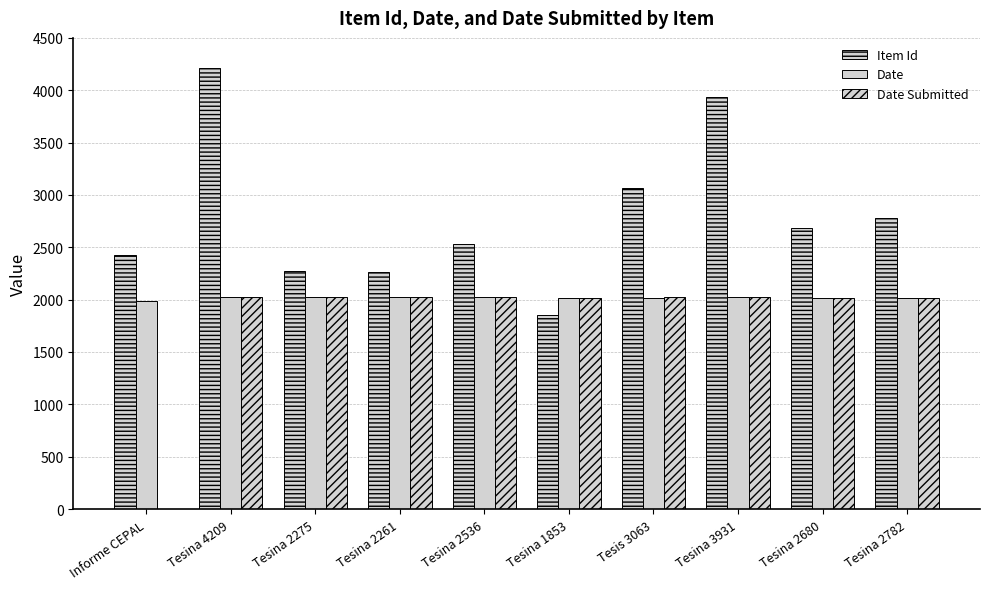

How many groups of bars are there?

10